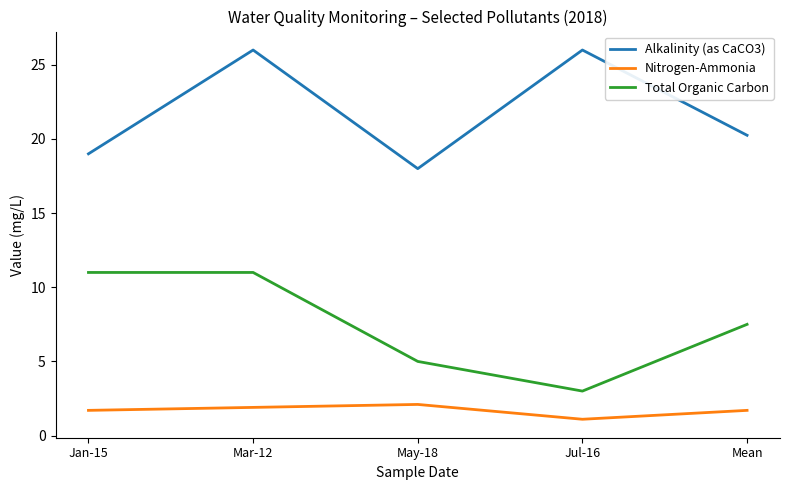

True or false: Total Organic Carbon has a value of 11.0 at Mar-12.

True